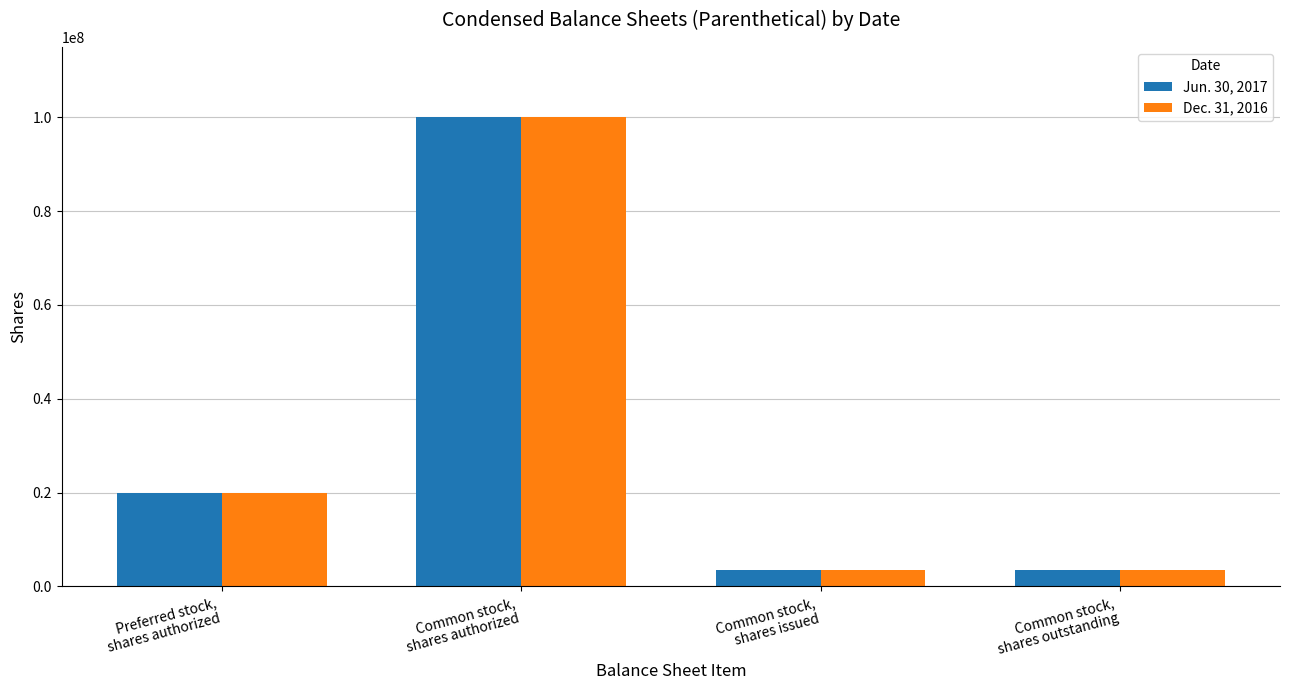

What is the sum of all Dec. 31, 2016 values?

127000000